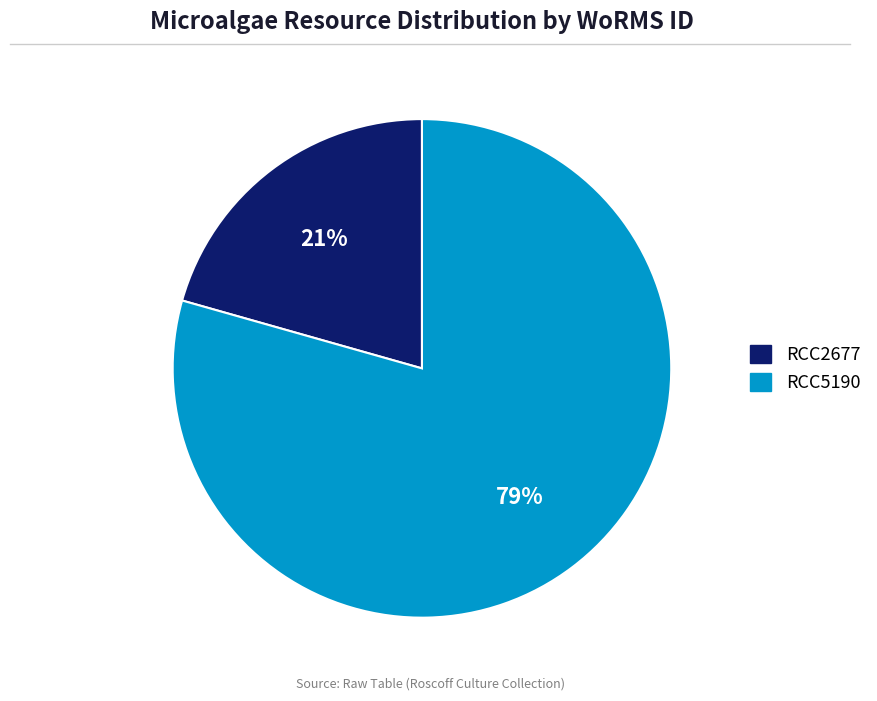

Combined, do RCC2677 and RCC5190 account for over 50%?

Yes